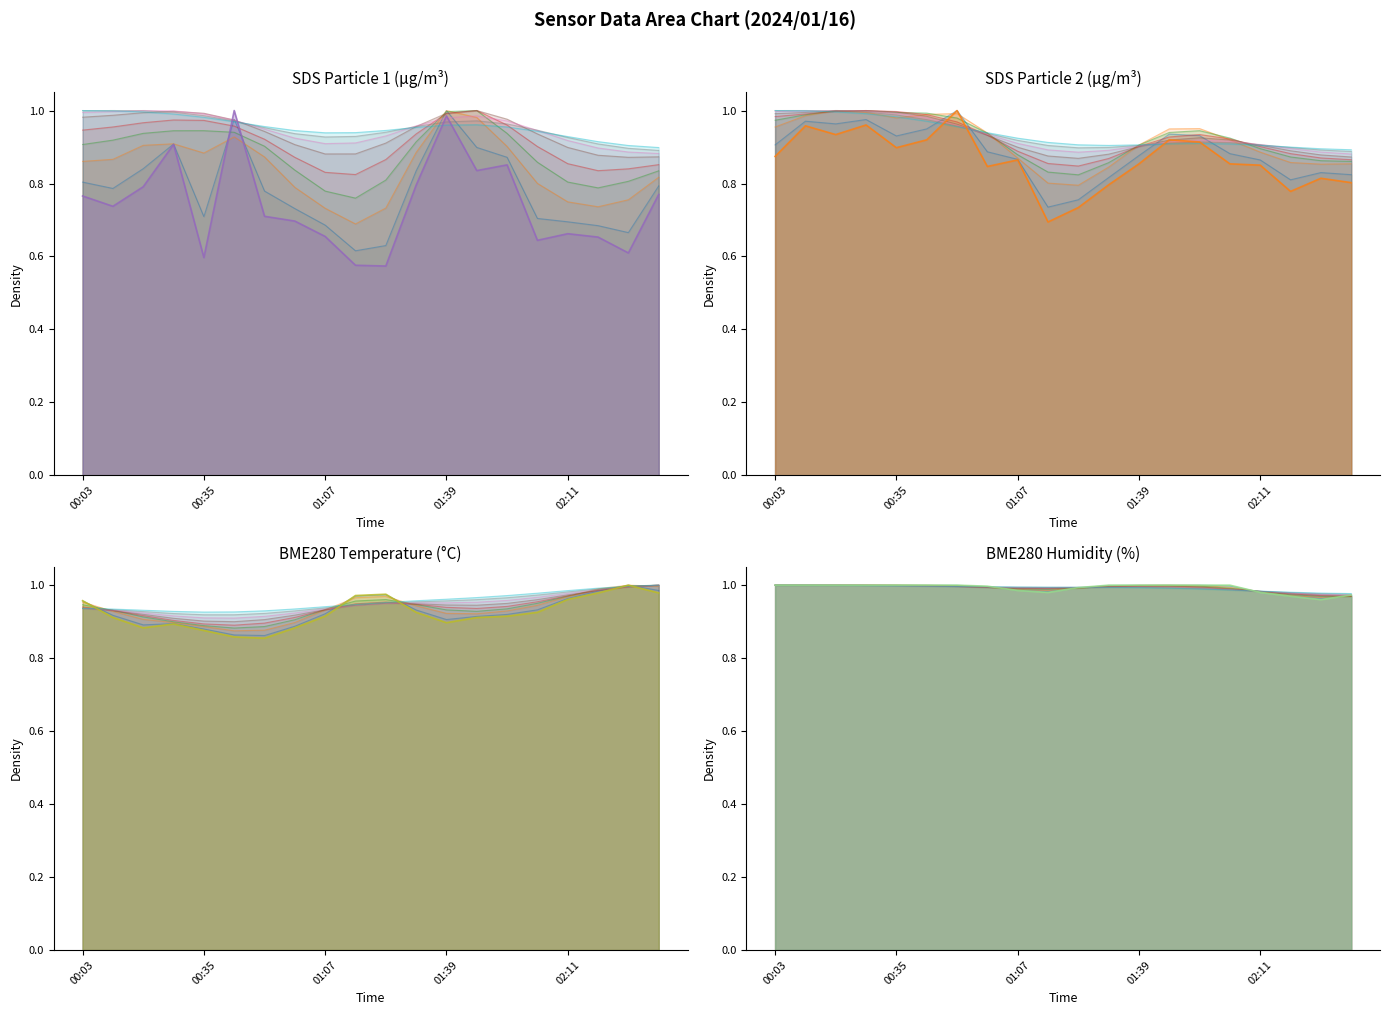

How many interior local peaks does the SDS_P2 series have?

6